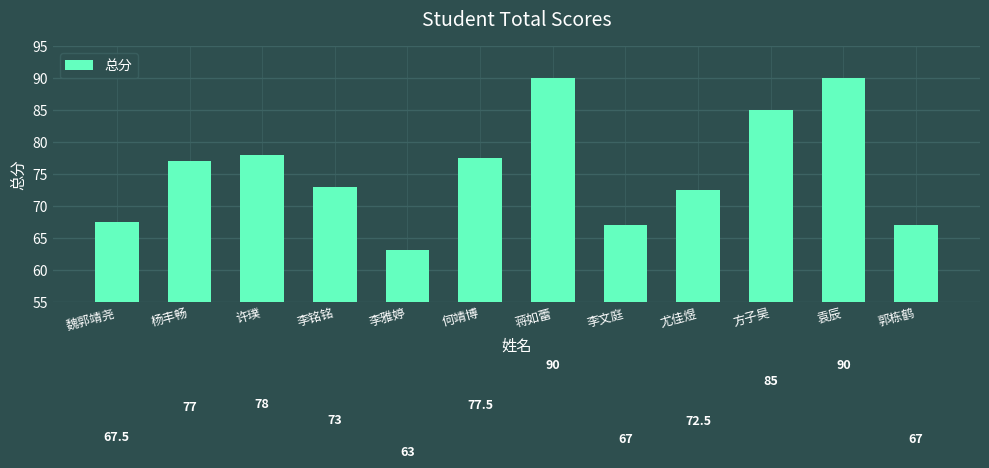

How many data points does each series have?

12